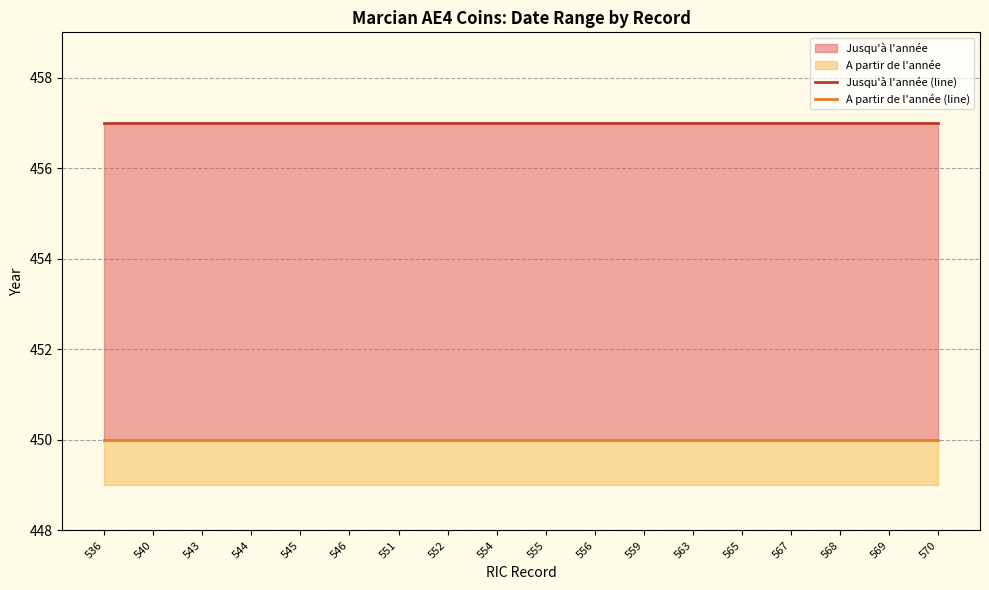

Does the chart have visible grid lines?

Yes